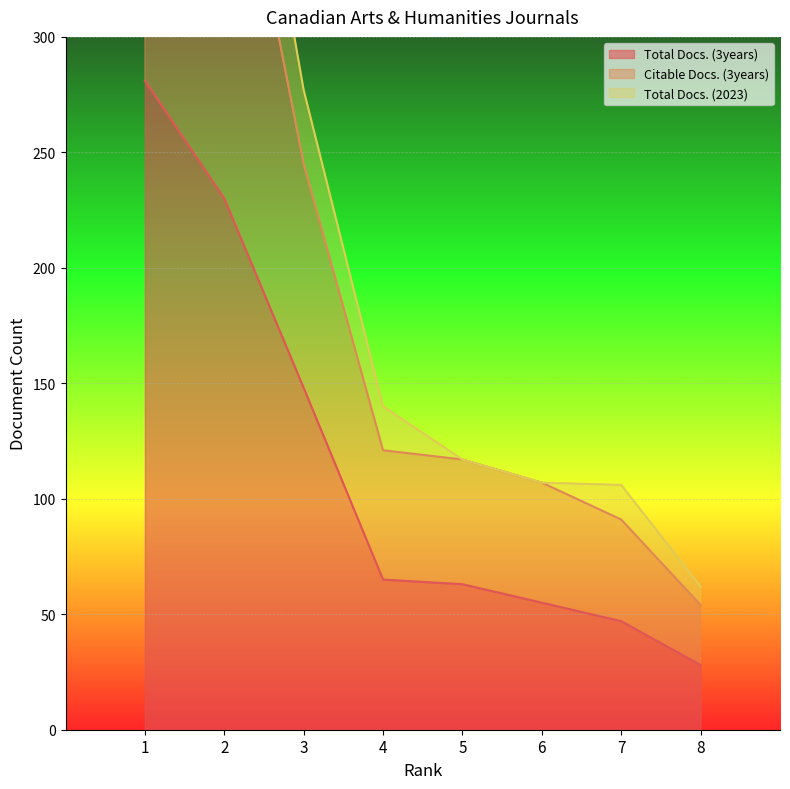

Where does the Total Docs. (3years) series first go above 65?

1